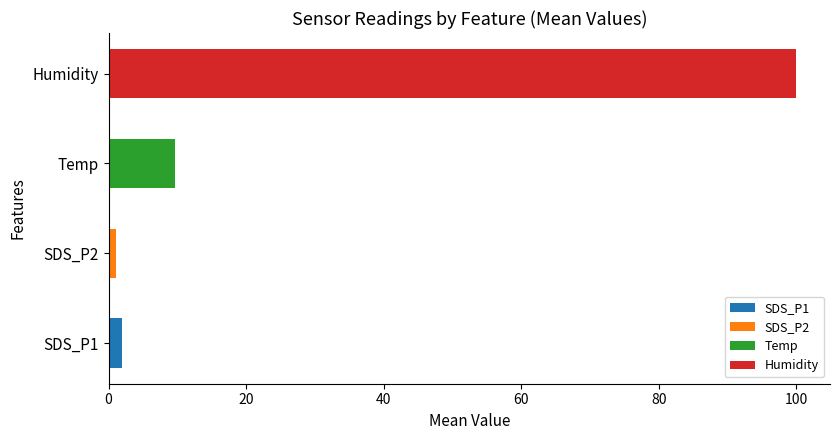

Between Temp and SDS_P2, which is larger?

Temp